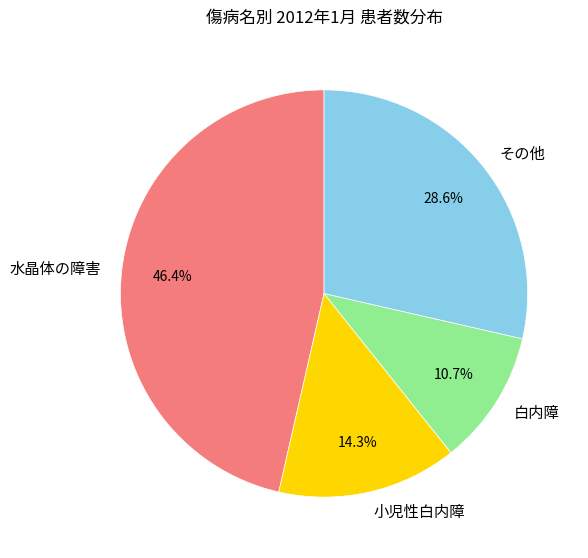

To the nearest percent, what is the difference between the largest and smallest slice percentages?

36%